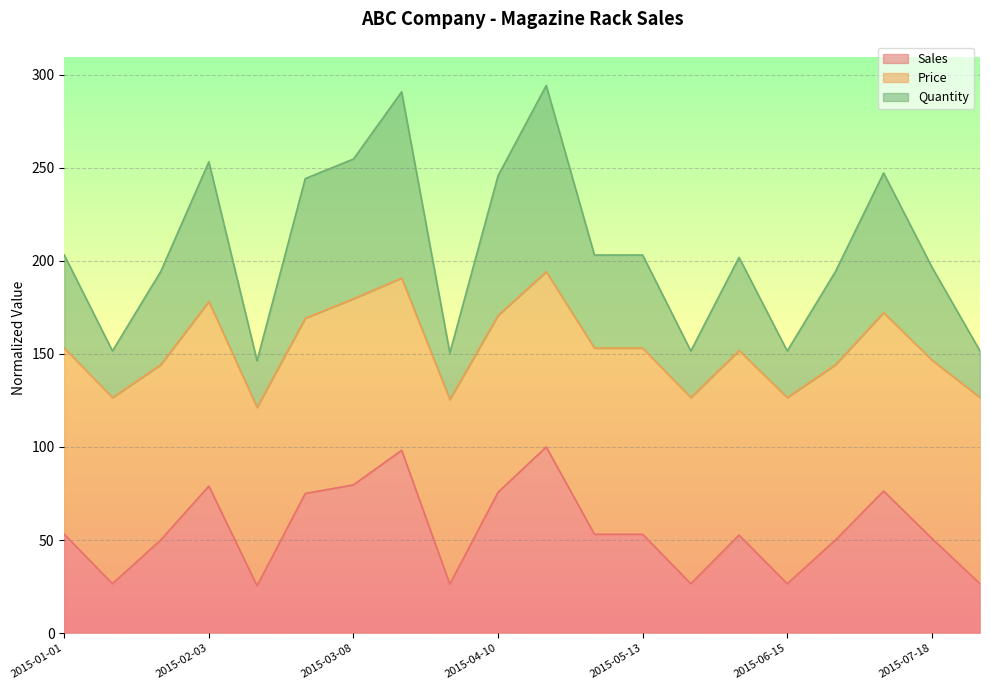

What is the highest value of the Sales series?

100.0